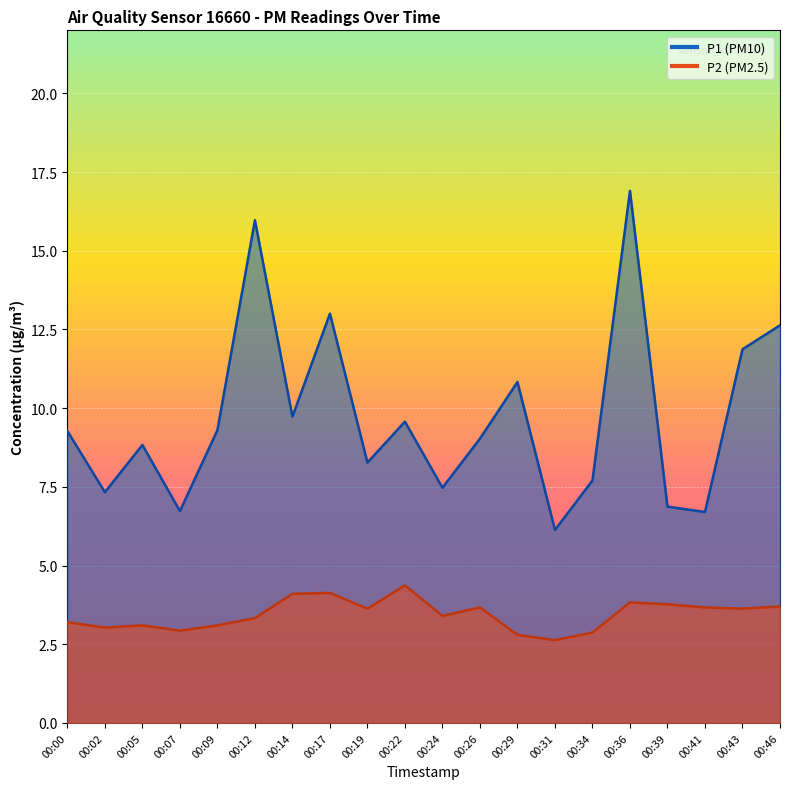

What is the minimum value for P1?

6.1